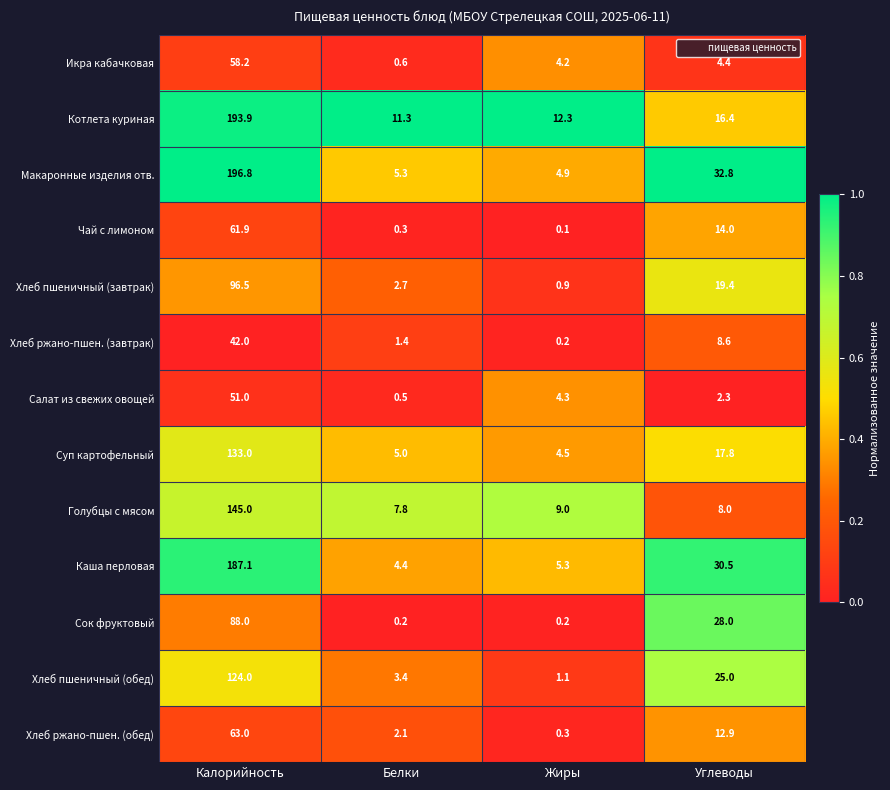

What is the spread (max minus min) of values at Жиры?

12.2